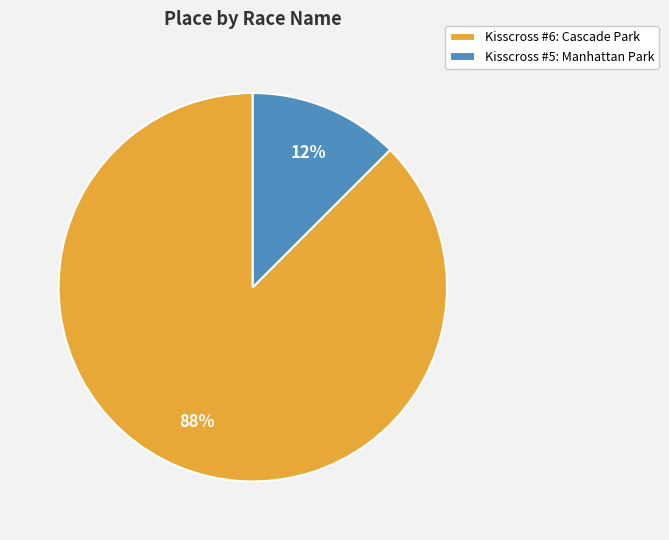

Combined, do Kisscross #6: Cascade Park and Kisscross #5: Manhattan Park account for over 50%?

Yes